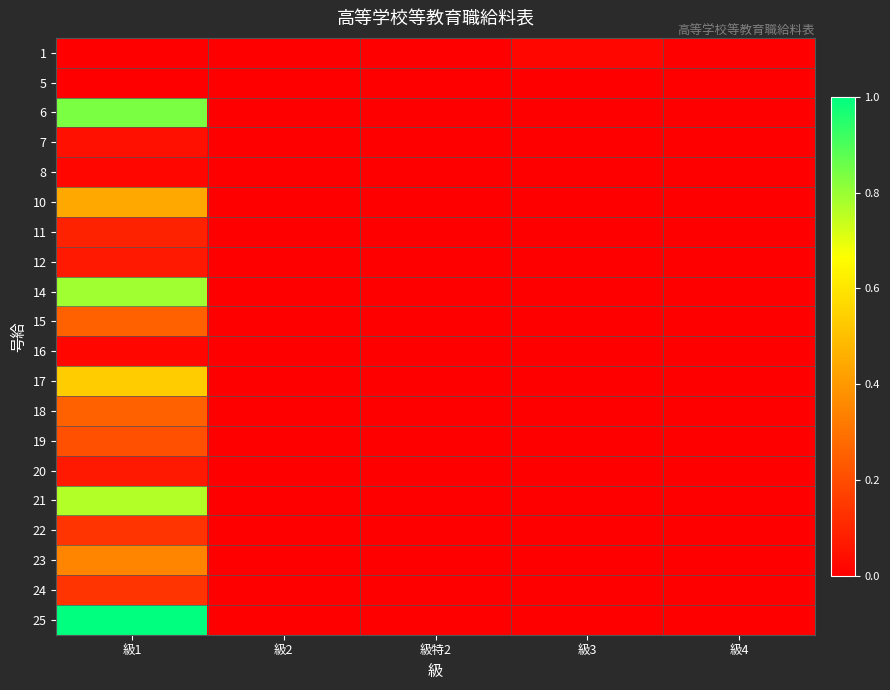

Rank the series at 級2 from lowest to highest value.

1, 5, 6, 7, 8, 10, 11, 12, 14, 15, 16, 17, 18, 19, 20, 21, 22, 23, 24, 25